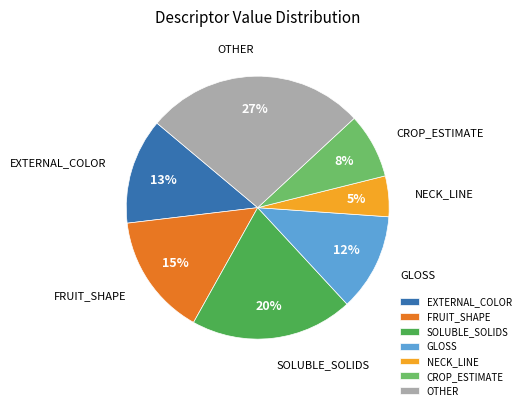

To the nearest percent, what percentage of the pie is CROP_ESTIMATE?

8%